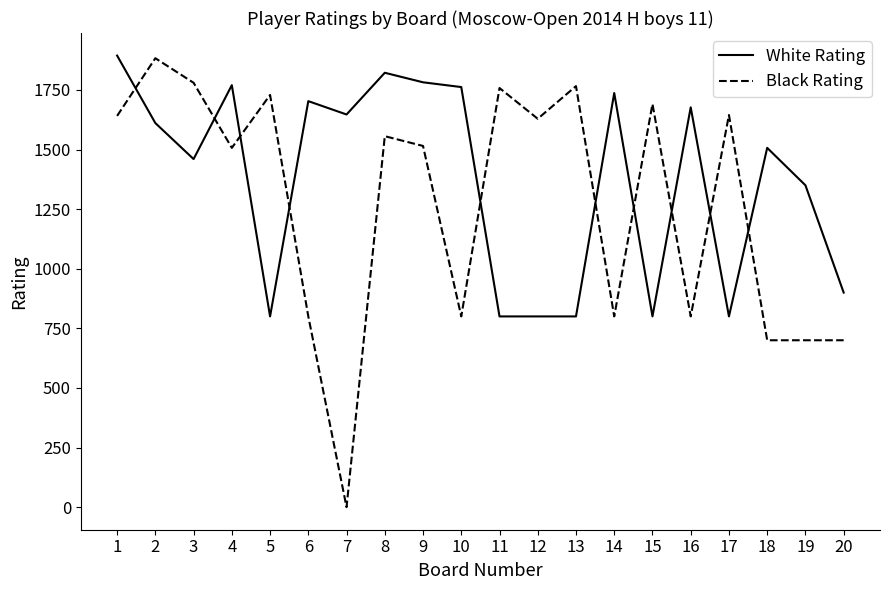

What is the difference between the second highest and minimum values in the White Rating series?

1022